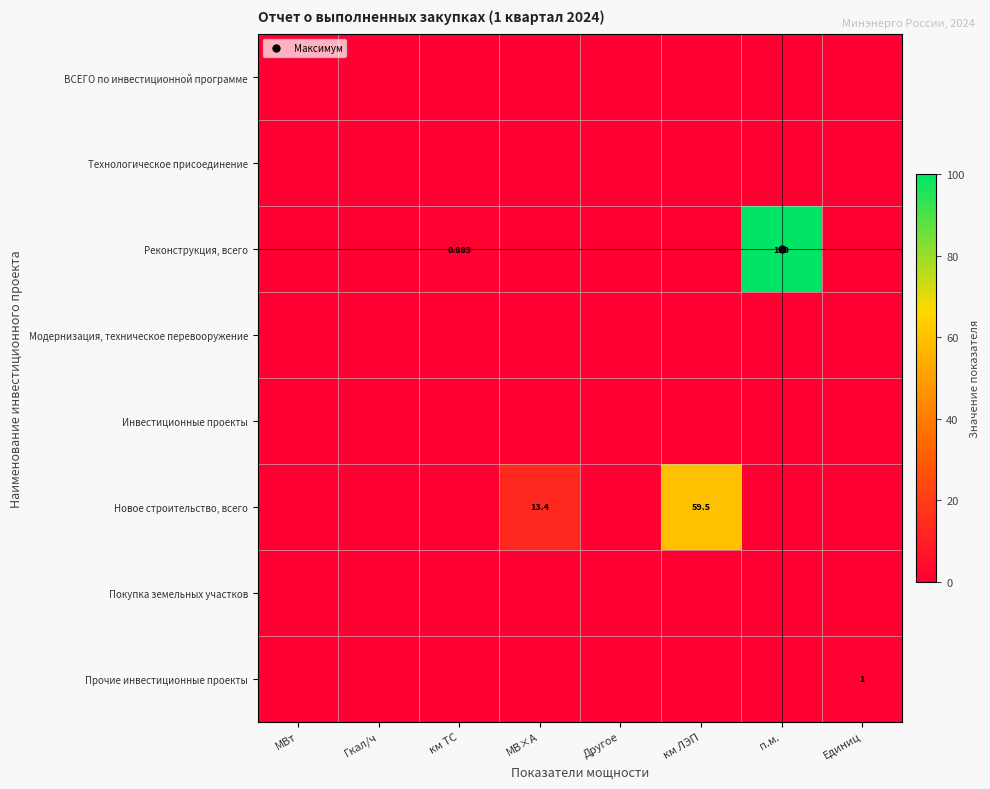

True or false: Реконструкция, всего has a value of 0.0 at Единиц.

True